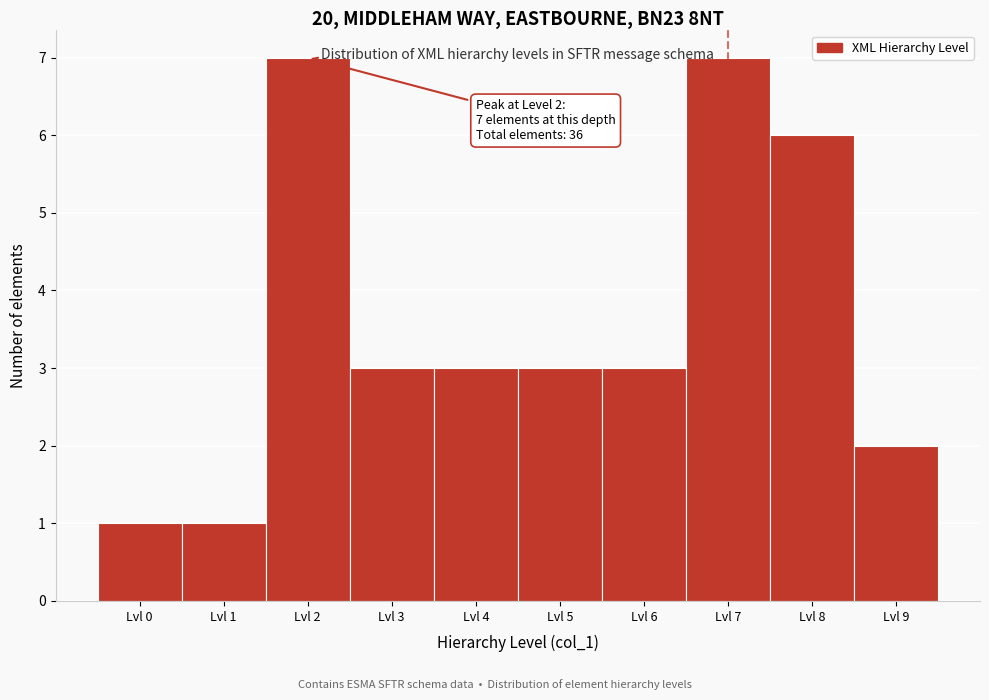

Reading left to right, list all the values displayed in this chart.

1	1	7	3	3	3	3	7	6	2